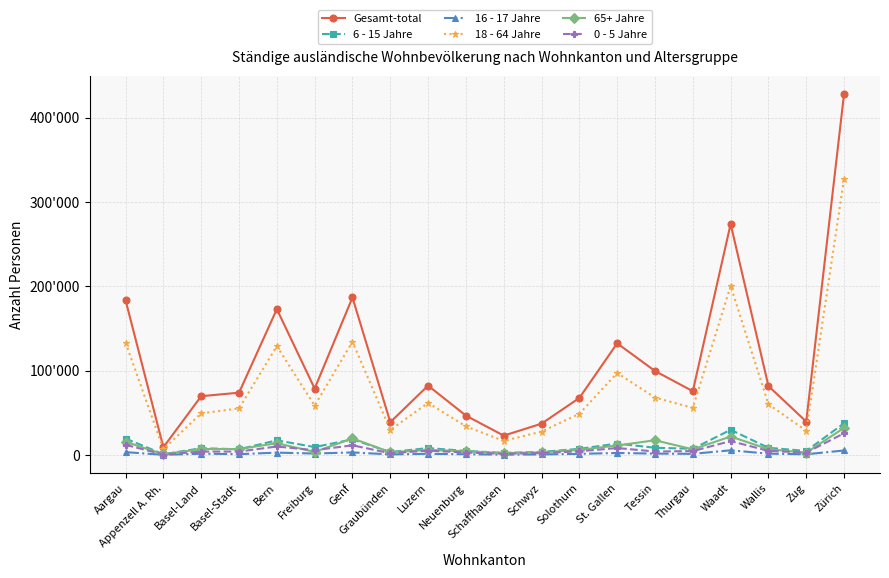

List the series in order of their peak value, highest first.

Gesamt-total, 18 - 64 Jahre, 6 - 15 Jahre, 65+ Jahre, 0 - 5 Jahre, 16 - 17 Jahre